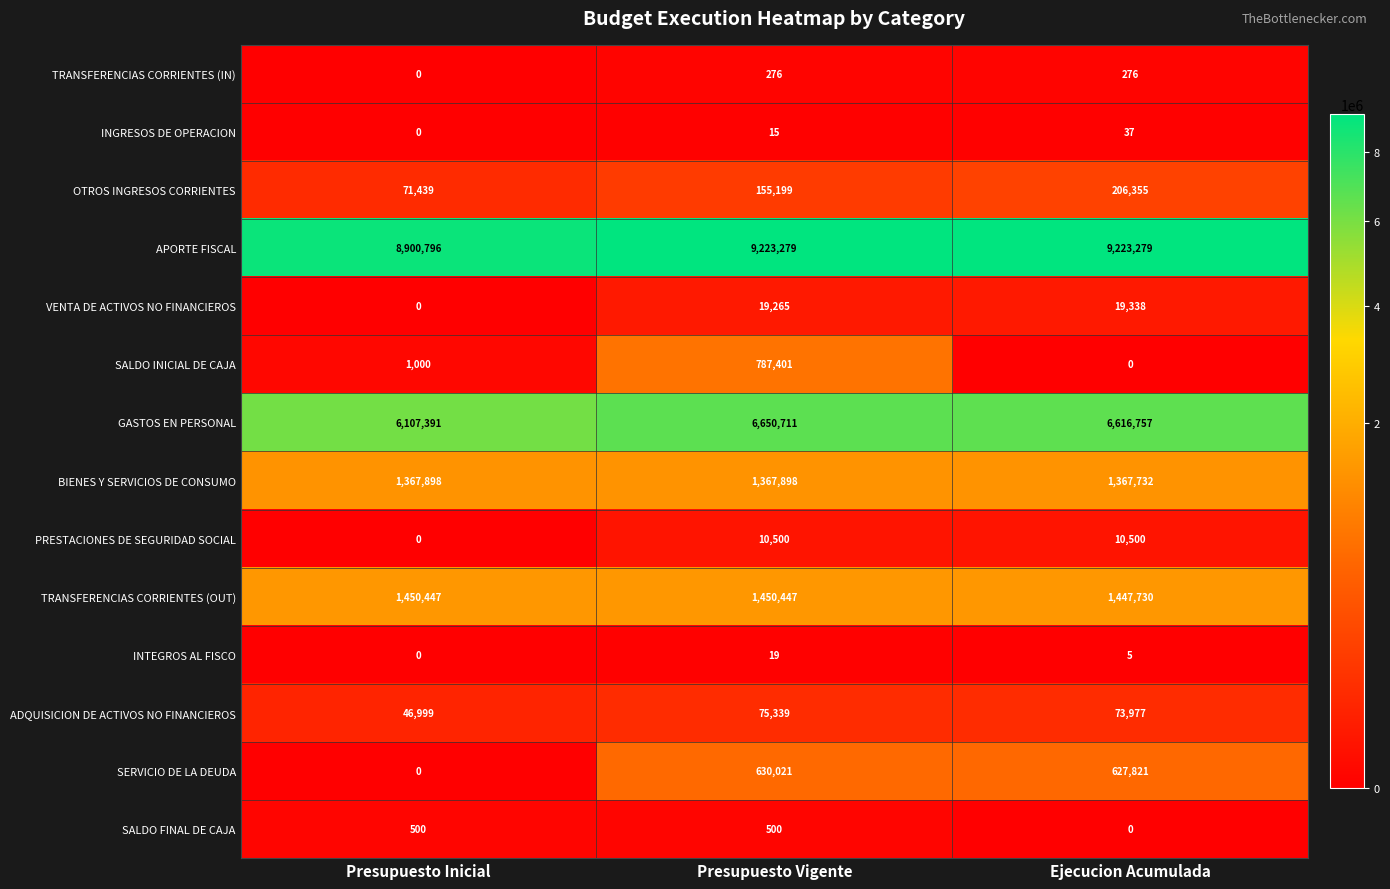

List the series in order of their peak value, lowest first.

INTEGROS AL FISCO, INGRESOS DE OPERACION, TRANSFERENCIAS CORRIENTES (IN), SALDO FINAL DE CAJA, PRESTACIONES DE SEGURIDAD SOCIAL, VENTA DE ACTIVOS NO FINANCIEROS, ADQUISICION DE ACTIVOS NO FINANCIEROS, OTROS INGRESOS CORRIENTES, SERVICIO DE LA DEUDA, SALDO INICIAL DE CAJA, BIENES Y SERVICIOS DE CONSUMO, TRANSFERENCIAS CORRIENTES (OUT), GASTOS EN PERSONAL, APORTE FISCAL